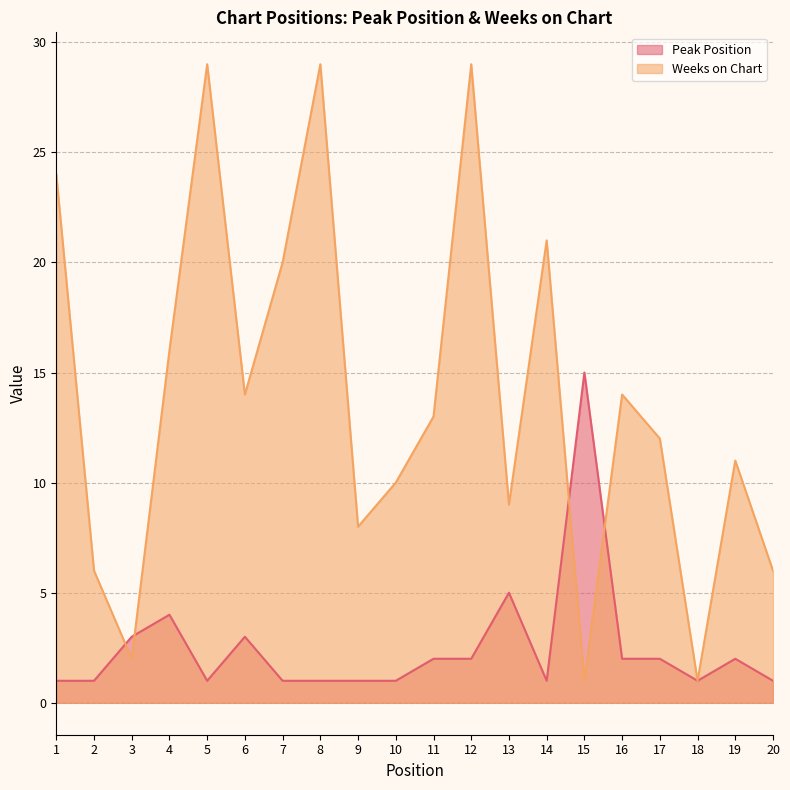

At which label is Peak Position closest to 8?

13